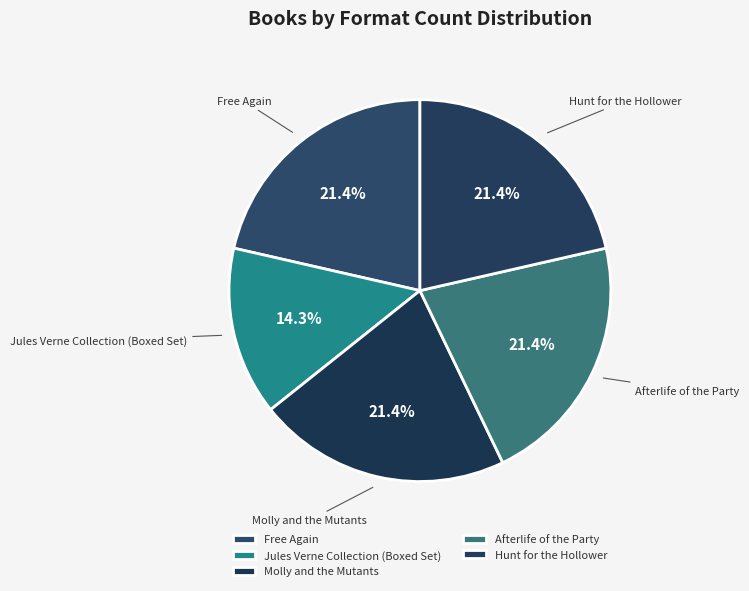

True or false: Molly and the Mutants accounts for 7% of the total.

False